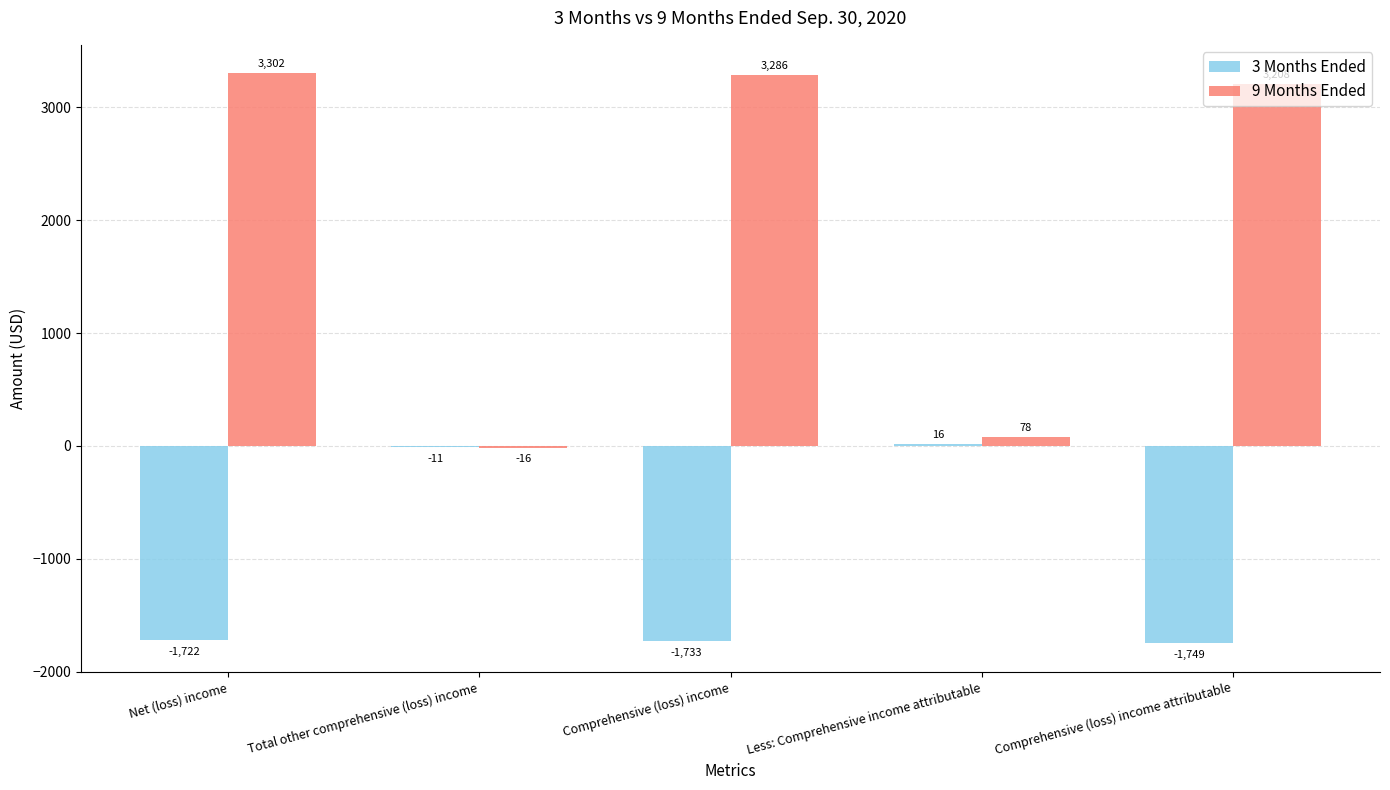

True or false: 9 Months Ended has a value of 3286 at Comprehensive (loss) income.

True